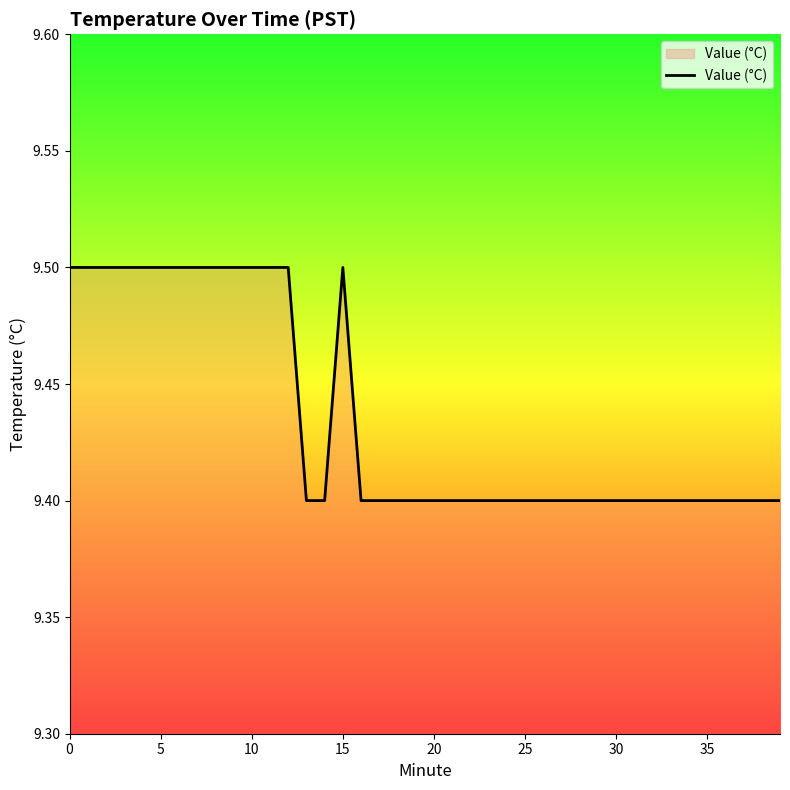

What is the minimum value shown in the chart?

9.4